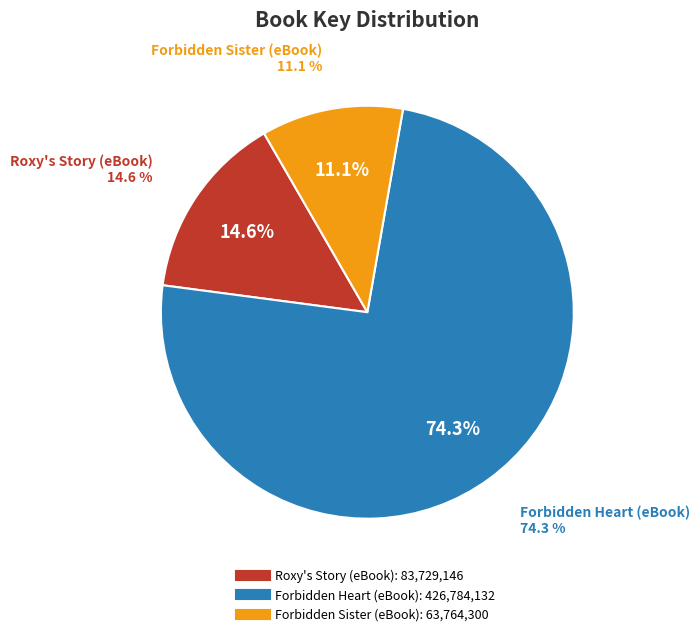

What portion of the pie excludes Forbidden Heart (eBook)?

25.7%